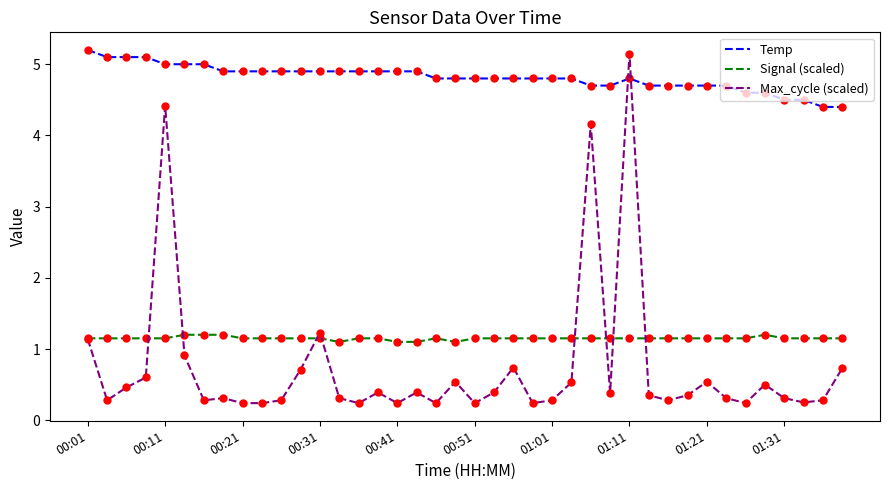

What is the smallest value displayed?

0.2